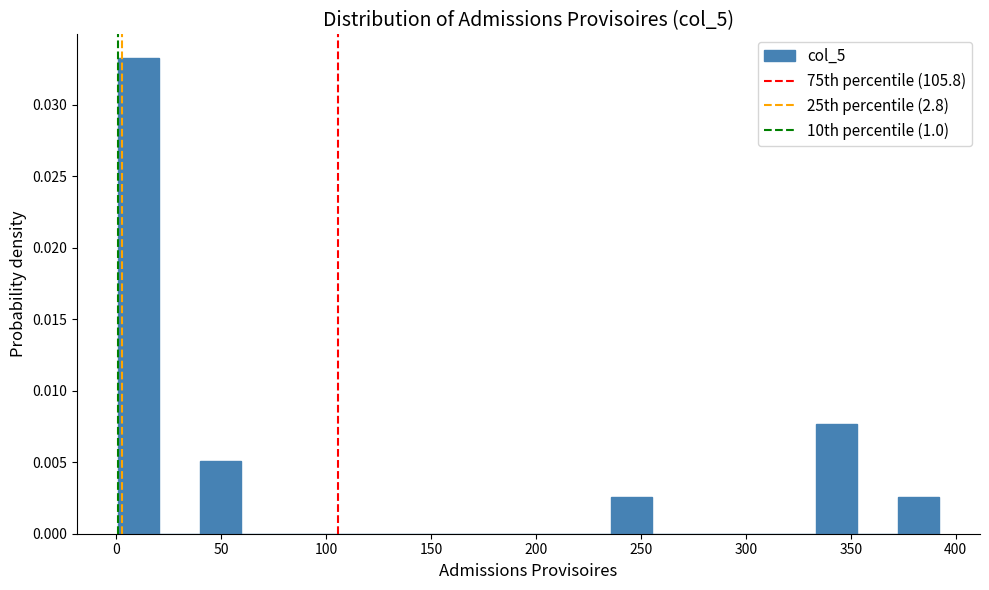

Read against the x-axis, roughly where is the centre of the tallest bar?

10